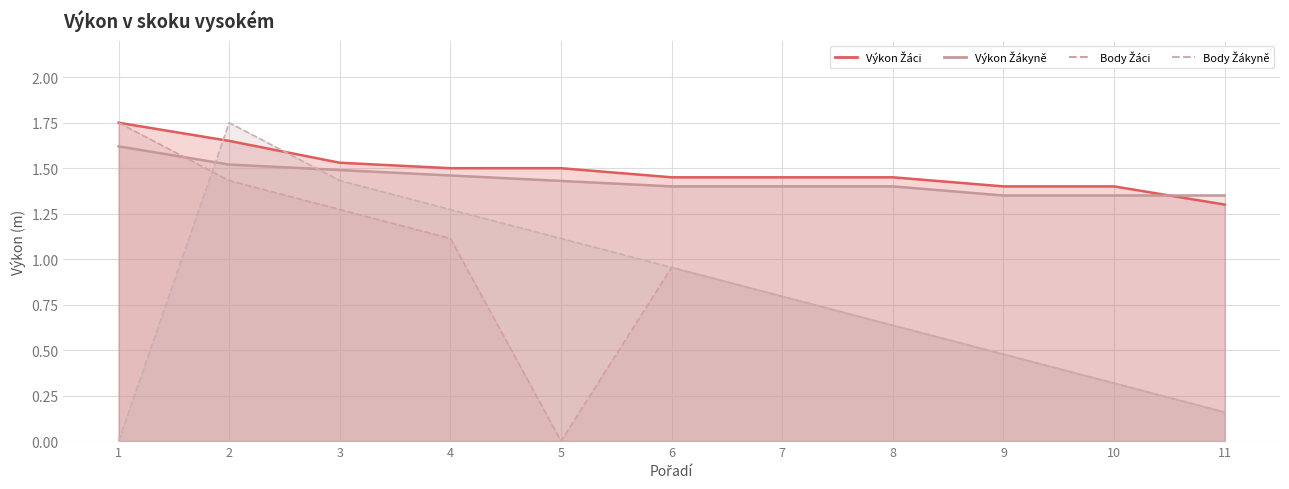

Is the value of Výkon Žáci at 8 greater than the value of Body Žákyně at 7?

Yes